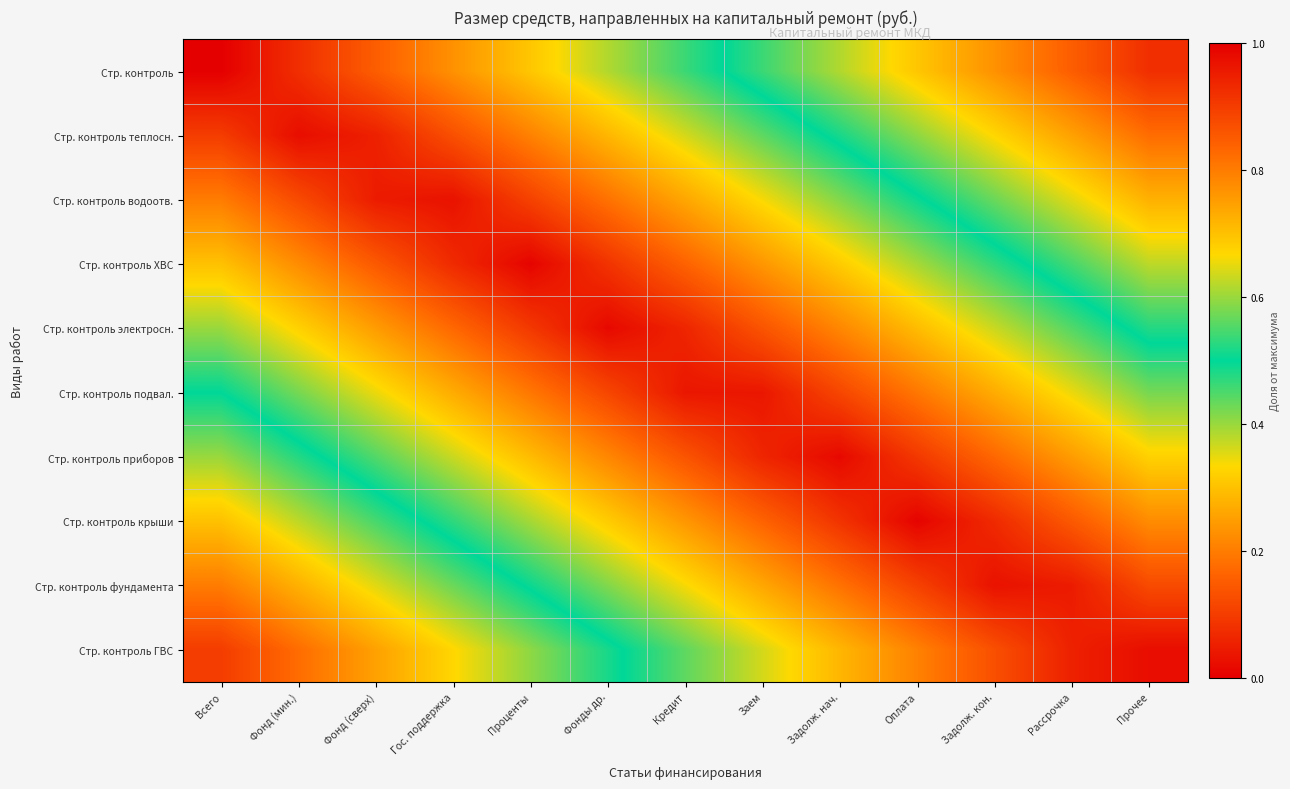

Reading left to right, extract all data points from this chart.

Стр. контроль: Всего=0.0	Фонд (мин.)=0.1	Фонд (сверх)=0.2	Гос. поддержка=0.2	Проценты=0.3	Фонды др.=0.4	Кредит=0.5	Заем=0.5	Задолж. нач.=0.6	Оплата=0.7	Задолж. кон.=0.8	Рассрочка=0.8	Прочее=0.9
Стр. контроль теплосн.: Всего=0.1	Фонд (мин.)=0.0	Фонд (сверх)=0.1	Гос. поддержка=0.1	Проценты=0.2	Фонды др.=0.3	Кредит=0.4	Заем=0.4	Задолж. нач.=0.5	Оплата=0.6	Задолж. кон.=0.7	Рассрочка=0.7	Прочее=0.8
Стр. контроль водоотв.: Всего=0.2	Фонд (мин.)=0.1	Фонд (сверх)=0.0	Гос. поддержка=0.0	Проценты=0.1	Фонды др.=0.2	Кредит=0.3	Заем=0.3	Задолж. нач.=0.4	Оплата=0.5	Задолж. кон.=0.6	Рассрочка=0.6	Прочее=0.7
Стр. контроль ХВС: Всего=0.3	Фонд (мин.)=0.2	Фонд (сверх)=0.1	Гос. поддержка=0.1	Проценты=0.0	Фонды др.=0.1	Кредит=0.2	Заем=0.2	Задолж. нач.=0.3	Оплата=0.4	Задолж. кон.=0.5	Рассрочка=0.5	Прочее=0.6
Стр. контроль электросн.: Всего=0.4	Фонд (мин.)=0.3	Фонд (сверх)=0.2	Гос. поддержка=0.2	Проценты=0.1	Фонды др.=0.0	Кредит=0.1	Заем=0.1	Задолж. нач.=0.2	Оплата=0.3	Задолж. кон.=0.4	Рассрочка=0.4	Прочее=0.5
Стр. контроль подвал.: Всего=0.5	Фонд (мин.)=0.4	Фонд (сверх)=0.3	Гос. поддержка=0.3	Проценты=0.2	Фонды др.=0.1	Кредит=0.0	Заем=0.0	Задолж. нач.=0.1	Оплата=0.2	Задолж. кон.=0.3	Рассрочка=0.3	Прочее=0.4
Стр. контроль приборов: Всего=0.6	Фонд (мин.)=0.5	Фонд (сверх)=0.4	Гос. поддержка=0.4	Проценты=0.3	Фонды др.=0.2	Кредит=0.1	Заем=0.1	Задолж. нач.=0.0	Оплата=0.1	Задолж. кон.=0.2	Рассрочка=0.2	Прочее=0.3
Стр. контроль крыши: Всего=0.7	Фонд (мин.)=0.6	Фонд (сверх)=0.5	Гос. поддержка=0.5	Проценты=0.4	Фонды др.=0.3	Кредит=0.2	Заем=0.2	Задолж. нач.=0.1	Оплата=0.0	Задолж. кон.=0.1	Рассрочка=0.1	Прочее=0.2
Стр. контроль фундамента: Всего=0.8	Фонд (мин.)=0.7	Фонд (сверх)=0.6	Гос. поддержка=0.6	Проценты=0.5	Фонды др.=0.4	Кредит=0.3	Заем=0.3	Задолж. нач.=0.2	Оплата=0.1	Задолж. кон.=0.0	Рассрочка=0.0	Прочее=0.1
Стр. контроль ГВС: Всего=0.9	Фонд (мин.)=0.8	Фонд (сверх)=0.7	Гос. поддержка=0.7	Проценты=0.6	Фонды др.=0.5	Кредит=0.4	Заем=0.4	Задолж. нач.=0.3	Оплата=0.2	Задолж. кон.=0.1	Рассрочка=0.1	Прочее=0.0